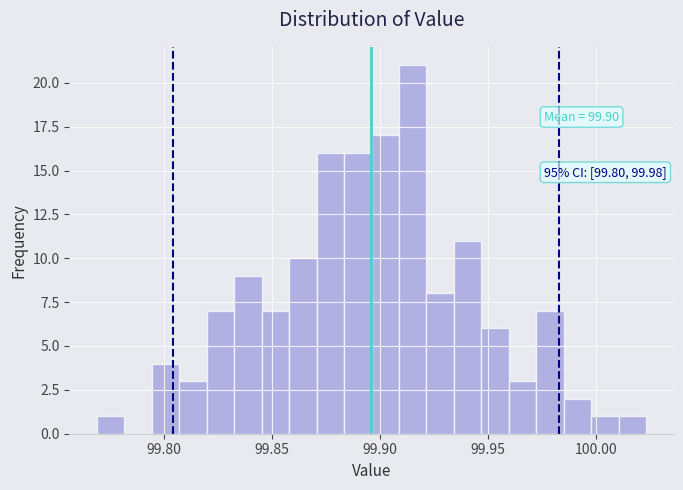

Around what value on the x-axis is the tallest bar? Give the approximate position of its centre, as read against the axis.

99.915